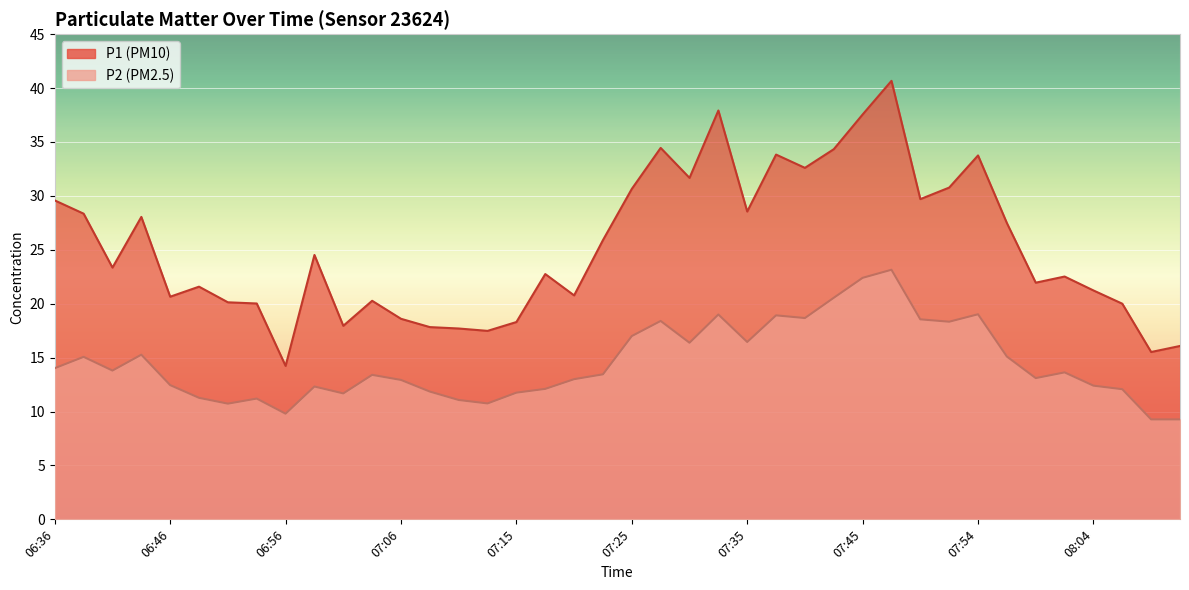

Between 06:48 and 07:25, which series saw the biggest shift?

P1